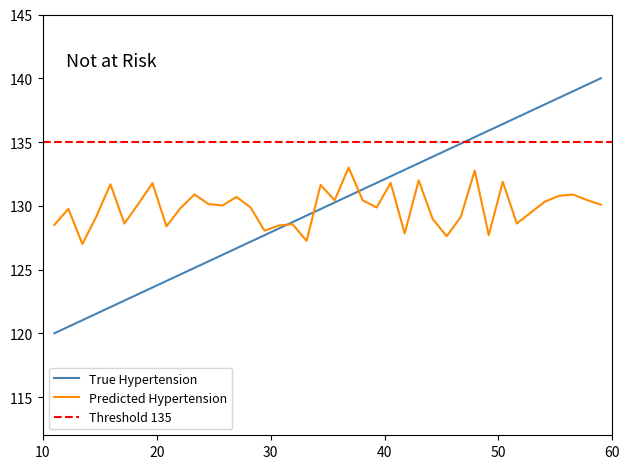

Reading left to right, what are all the values shown in this chart?

True Hypertension: 120.0	120.5	121.0	121.5	122.1	122.6	123.1	123.6	124.1	124.6	125.1	125.6	126.2	126.7	127.2	127.7	128.2	128.7	129.2	129.7	130.3	130.8	131.3	131.8	132.3	132.8	133.3	133.8	134.4	134.9	135.4	135.9	136.4	136.9	137.4	137.9	138.5	139.0	139.5	140.0
Predicted Hypertension: 128.5	129.8	127.0	129.2	131.7	128.6	130.2	131.8	128.4	129.8	130.9	130.1	130.0	130.7	129.9	128.0	128.4	128.6	127.2	131.6	130.4	133.0	130.4	129.9	131.8	127.8	132.0	129.0	127.6	129.1	132.8	127.7	131.9	128.6	129.5	130.3	130.8	130.9	130.5	130.1